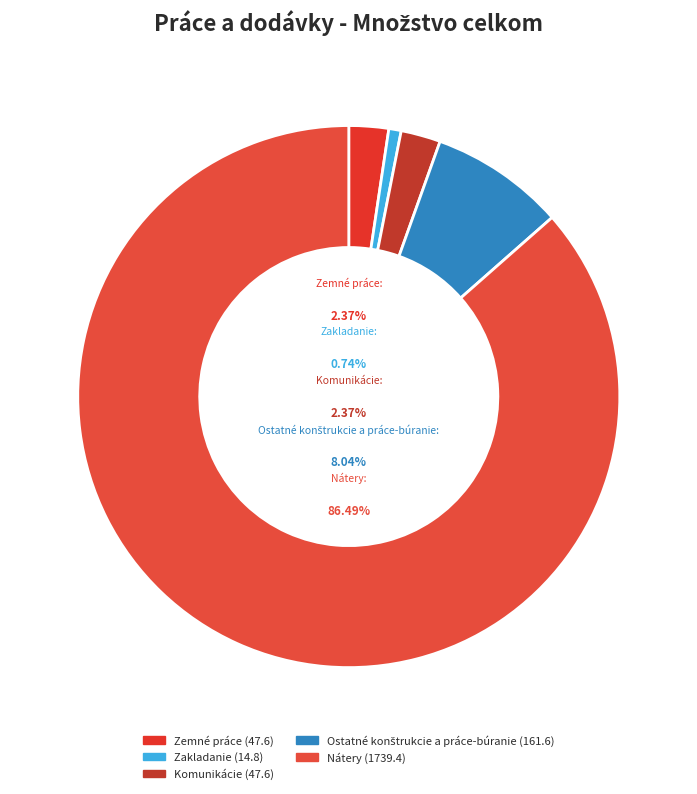

To the nearest percent, what portion does Nátery represent?

86%